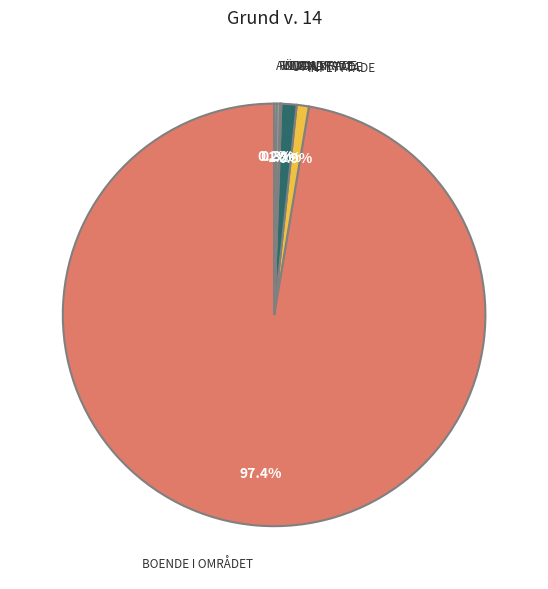

Count the number of slices in the pie.

7